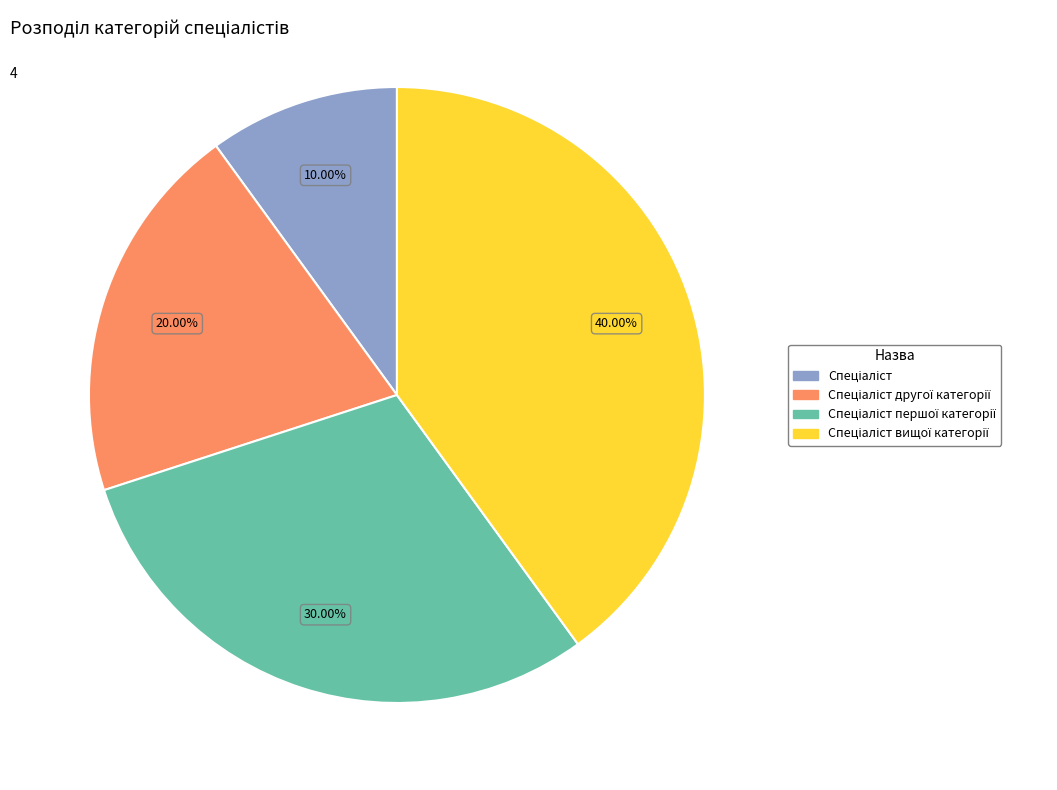

Does any single category account for the majority?

No